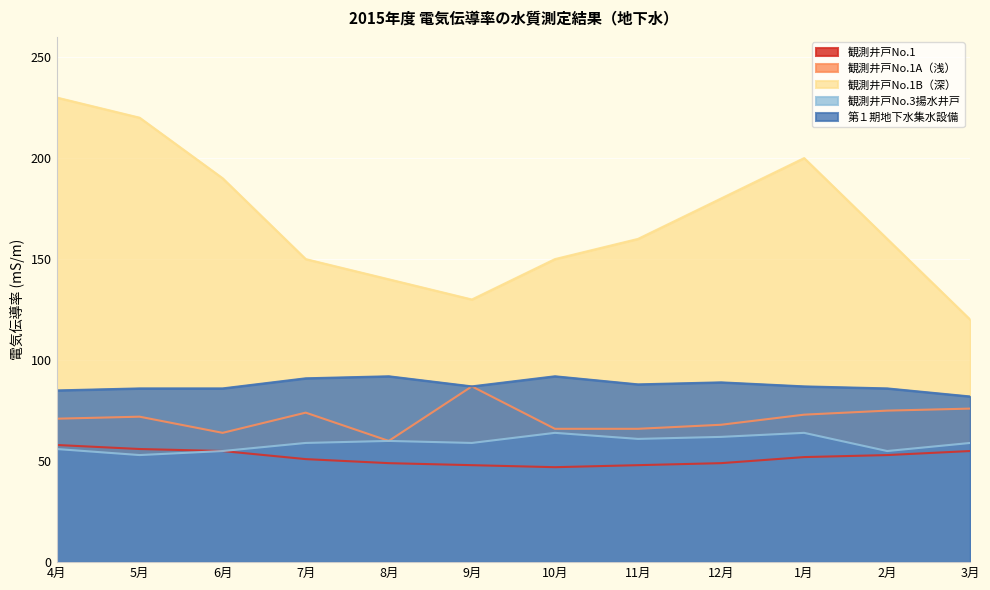

At which label does 第１期地下水集水設備 reach its peak?

8月